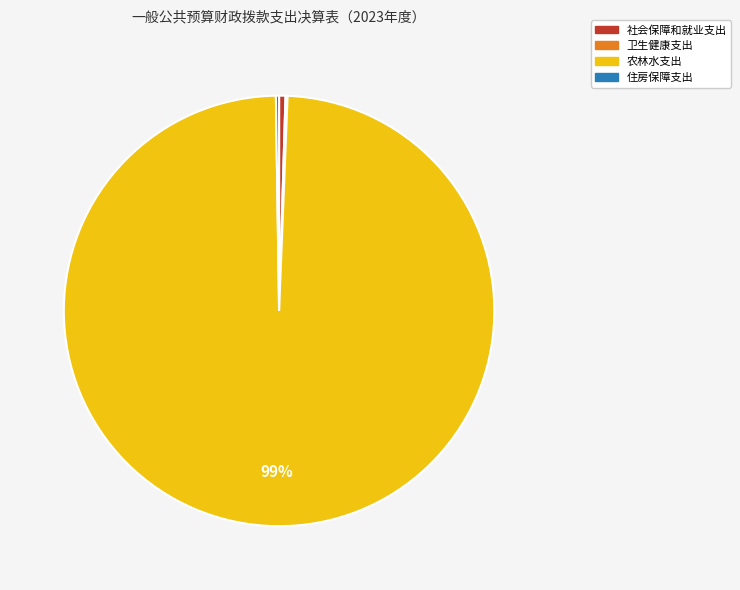

Which slice represents more than half of the pie?

农林水支出